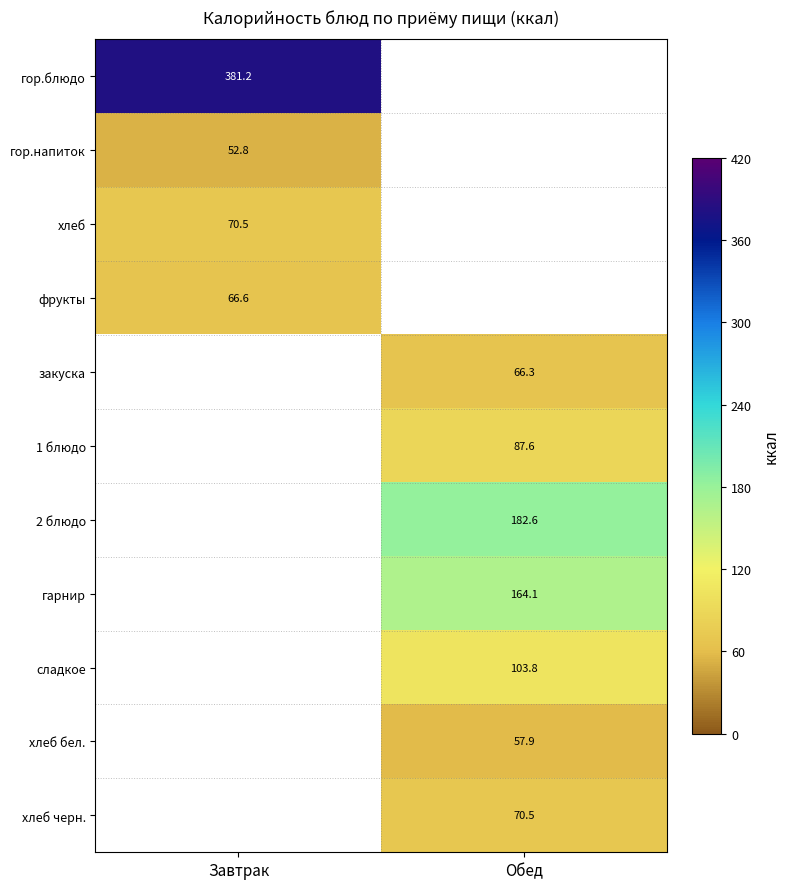

The закуска series shows 66.3 at Обед. True or false?

True